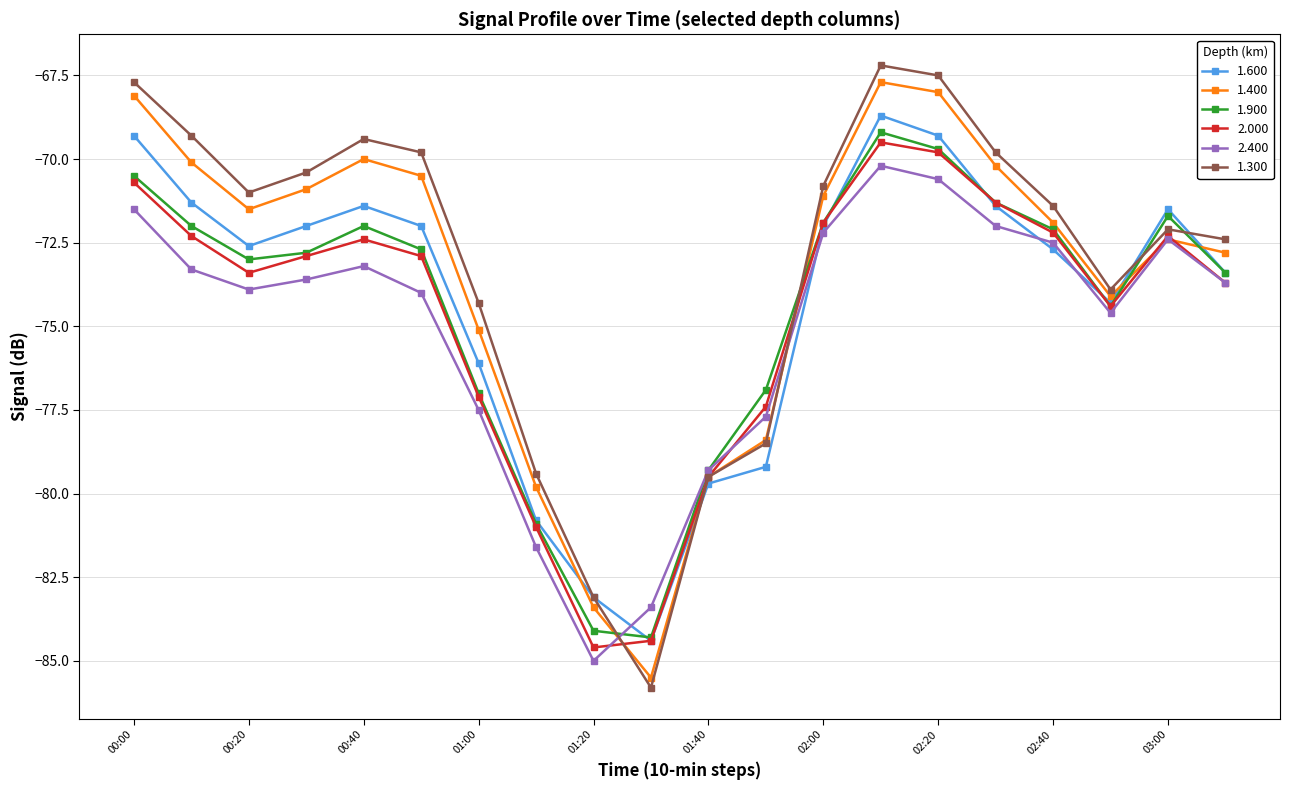

What is the maximum value shown in the chart?

-67.2